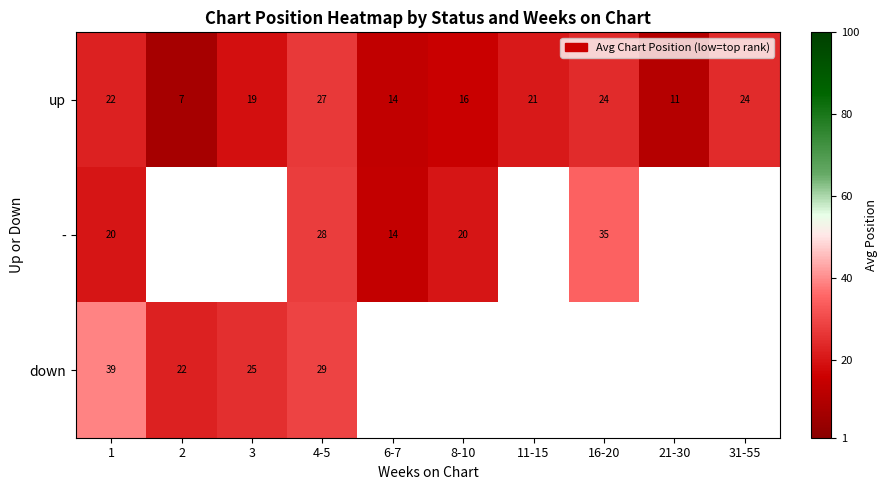

What is the average value of the up series?

18.5